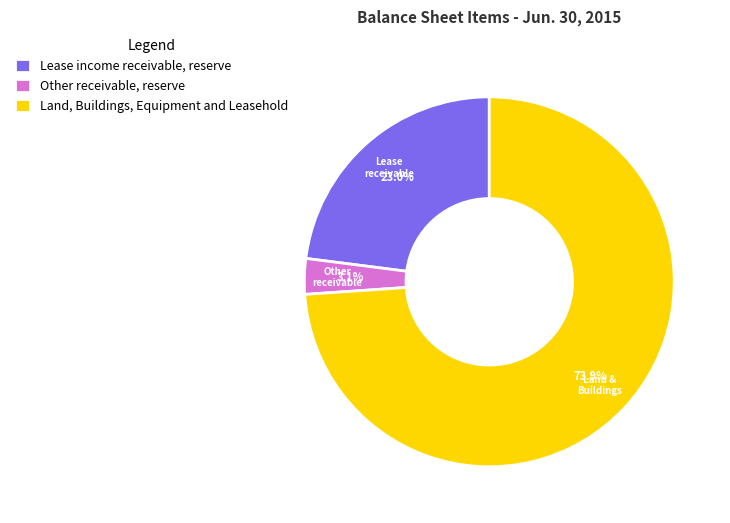

Which slice is the smallest?

Other receivable, reserve